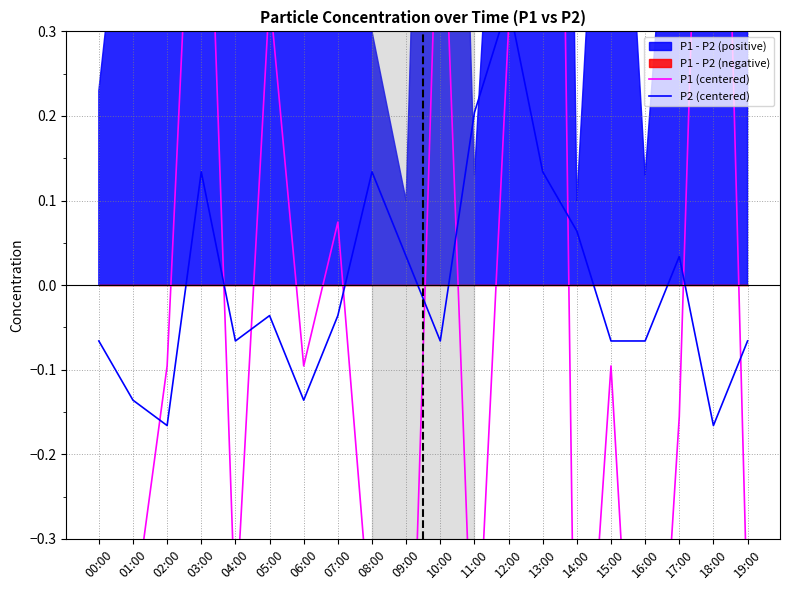

The value of P1 (centered) at 06:00 is -0.1. True or false?

True